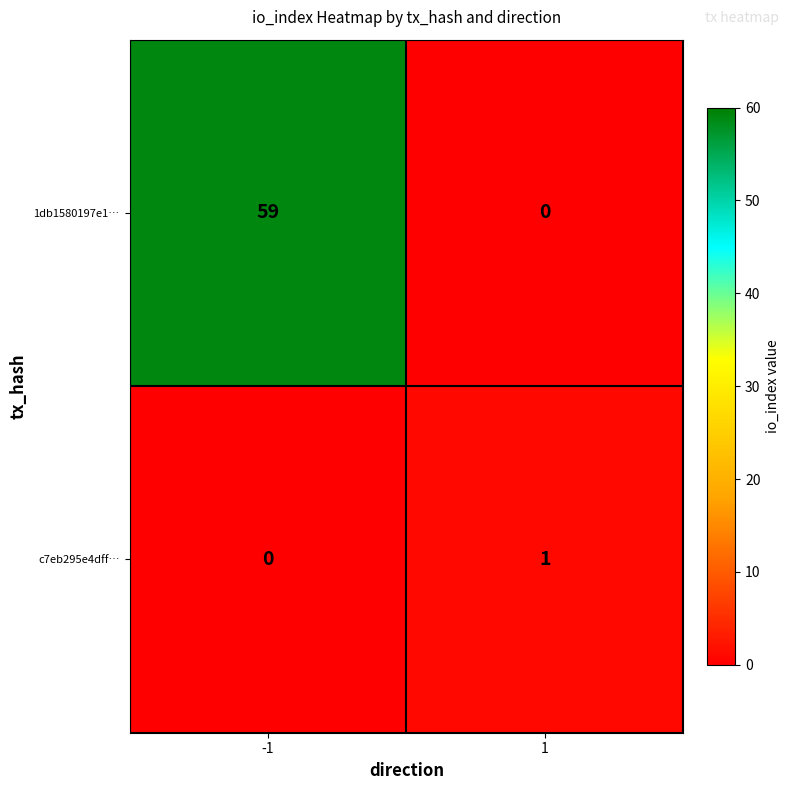

What is the total value across all series at 1?

1